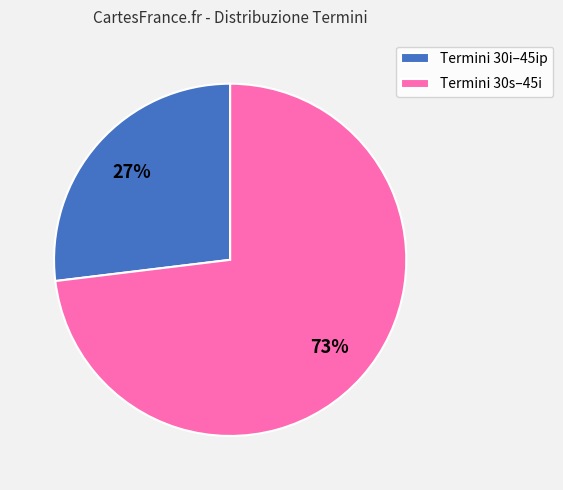

What percentage is the Termini 30s–45i slice, to the nearest percent?

73%